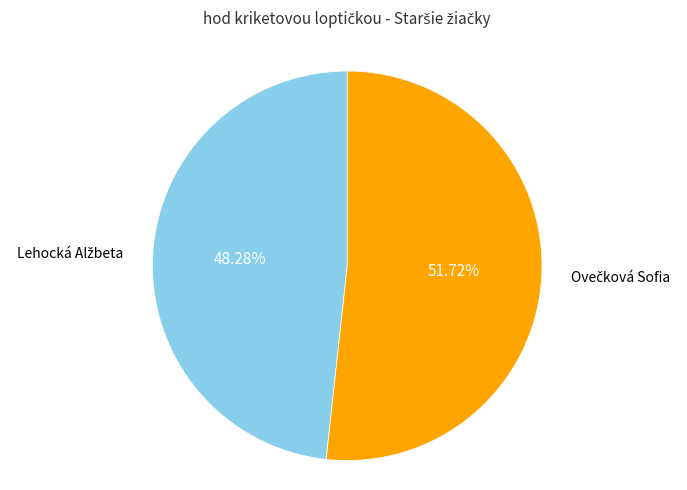

Is there any slice that represents more than half of the pie?

Yes